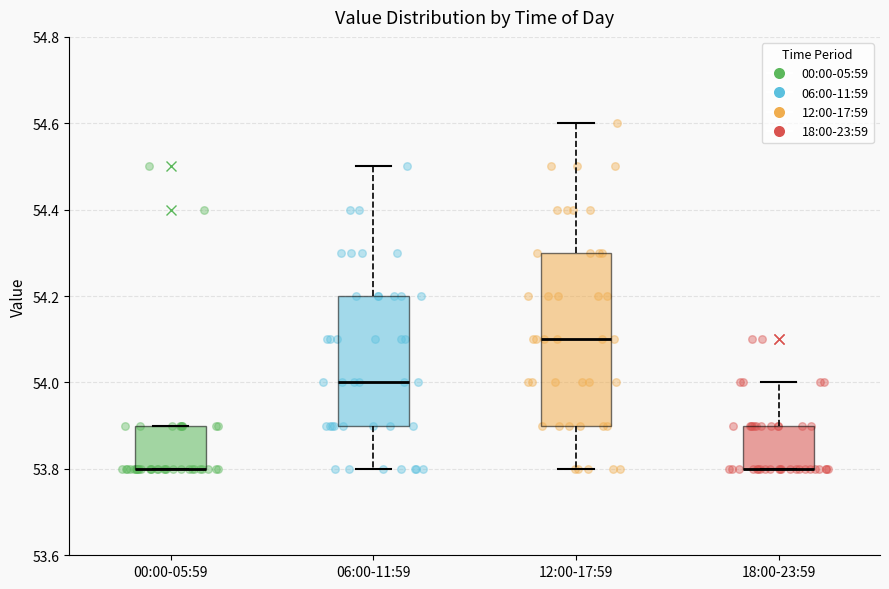

Reading left to right, read every box against the y-axis: the position of its median line, the range the box covers, and the ends of its whiskers. The values are not printed on the chart, so give them approximately, as read against the axis.

00:00-05:59: median 53.8 (drawn on the box's lower edge), box 53.8 to 53.9, whiskers 53.8 to 53.9
06:00-11:59: median 54.0, box 53.9 to 54.2, whiskers 53.8 to 54.5
12:00-17:59: median 54.1, box 53.9 to 54.3, whiskers 53.8 to 54.6
18:00-23:59: median 53.8 (drawn on the box's lower edge), box 53.8 to 53.9, whiskers 53.8 to 54.0